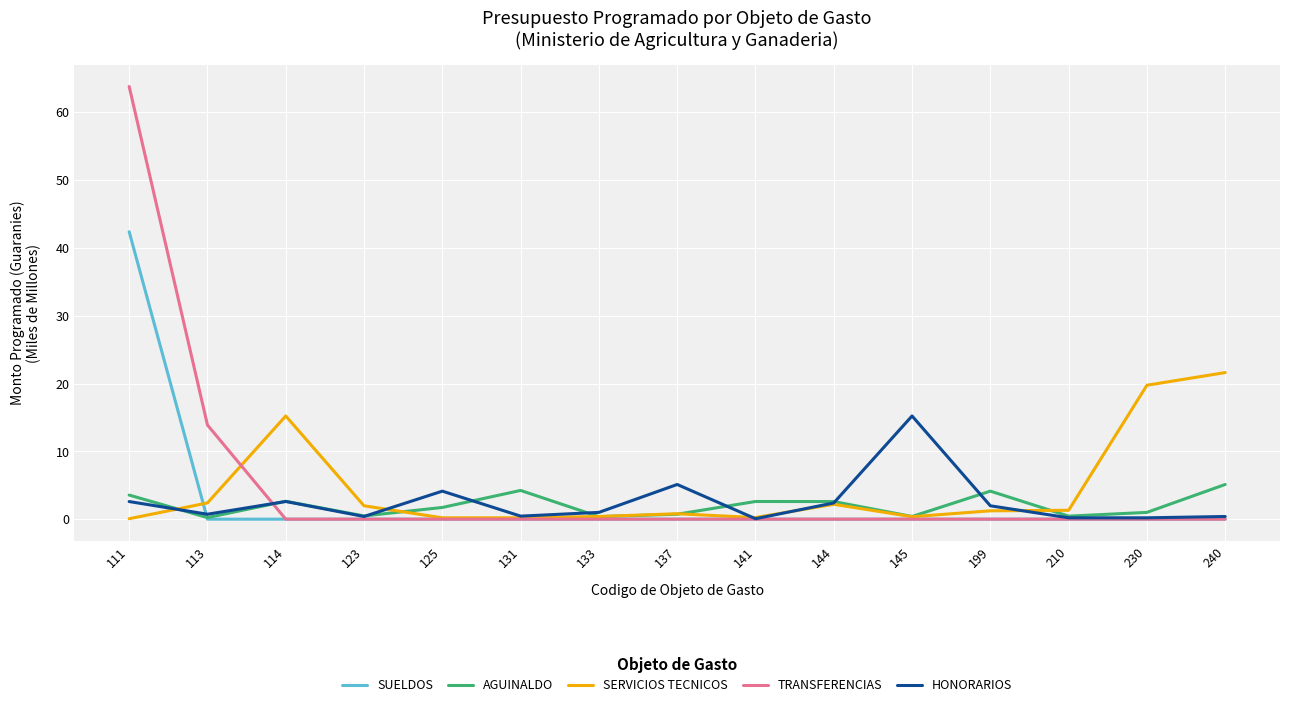

List the series in order of their peak value, highest first.

TRANSFERENCIAS, SUELDOS, SERVICIOS TECNICOS, HONORARIOS, AGUINALDO